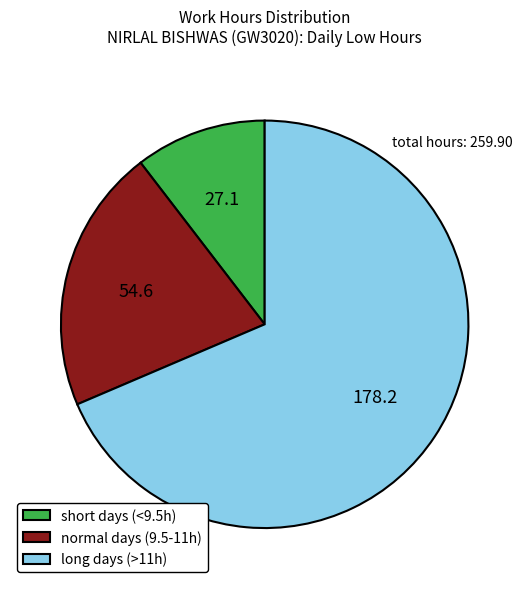

What is the largest slice in the pie chart?

long days (>11h)